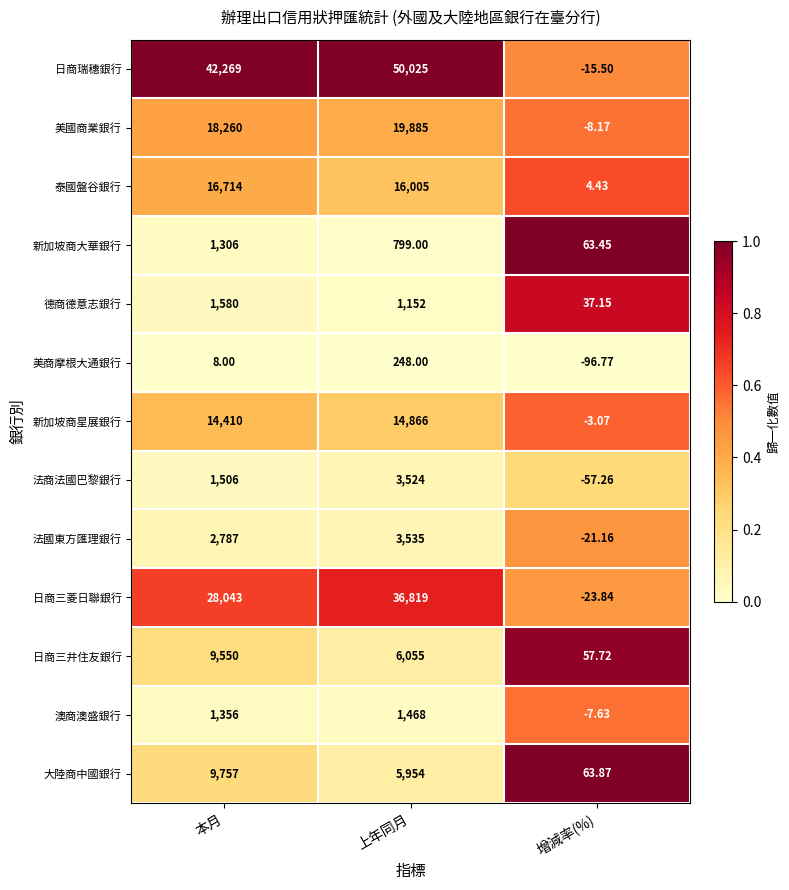

At 本月, list the series in order from smallest to largest.

美商摩根大通銀行, 新加坡商大華銀行, 澳商澳盛銀行, 法商法國巴黎銀行, 德商德意志銀行, 法國東方匯理銀行, 日商三井住友銀行, 大陸商中國銀行, 新加坡商星展銀行, 泰國盤谷銀行, 美國商業銀行, 日商三菱日聯銀行, 日商瑞穗銀行